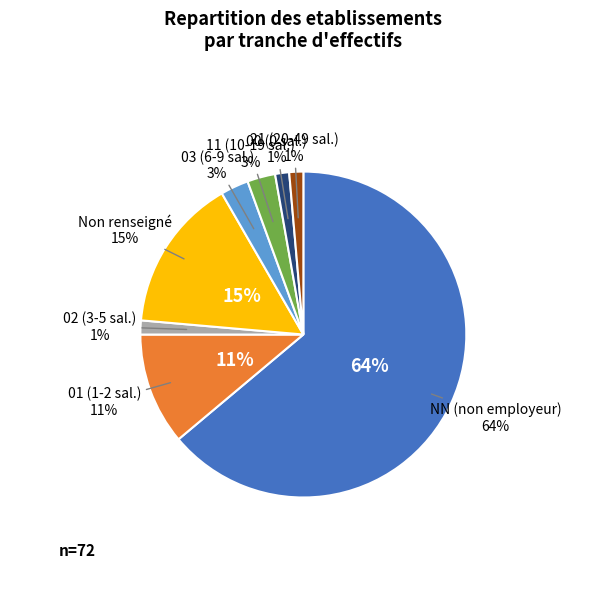

Is there any slice that represents more than half of the pie?

Yes